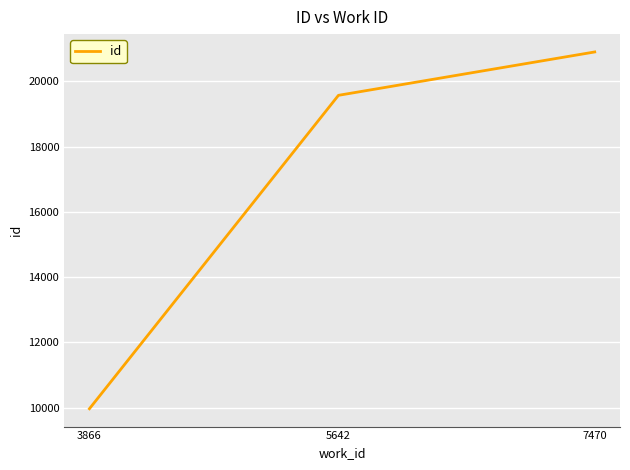

Reading left to right, list all the values displayed in this chart.

9966	19569	20898